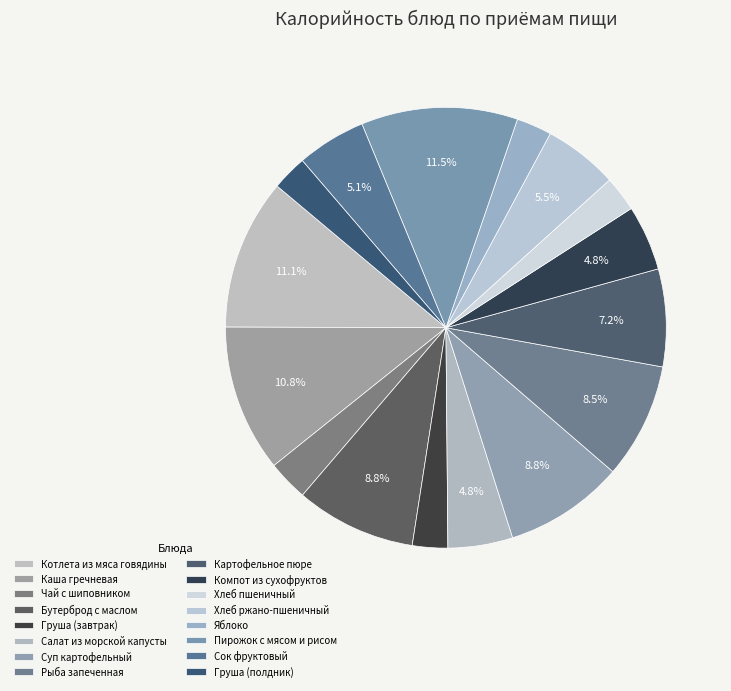

Is there a majority slice in this chart?

No